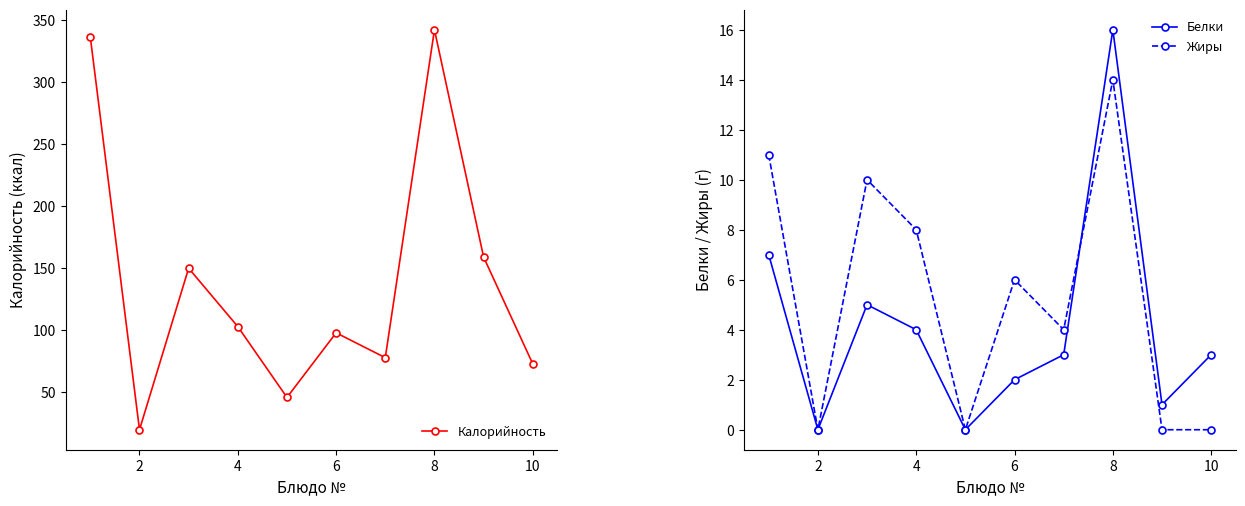

How many categories are shown in the chart?

10